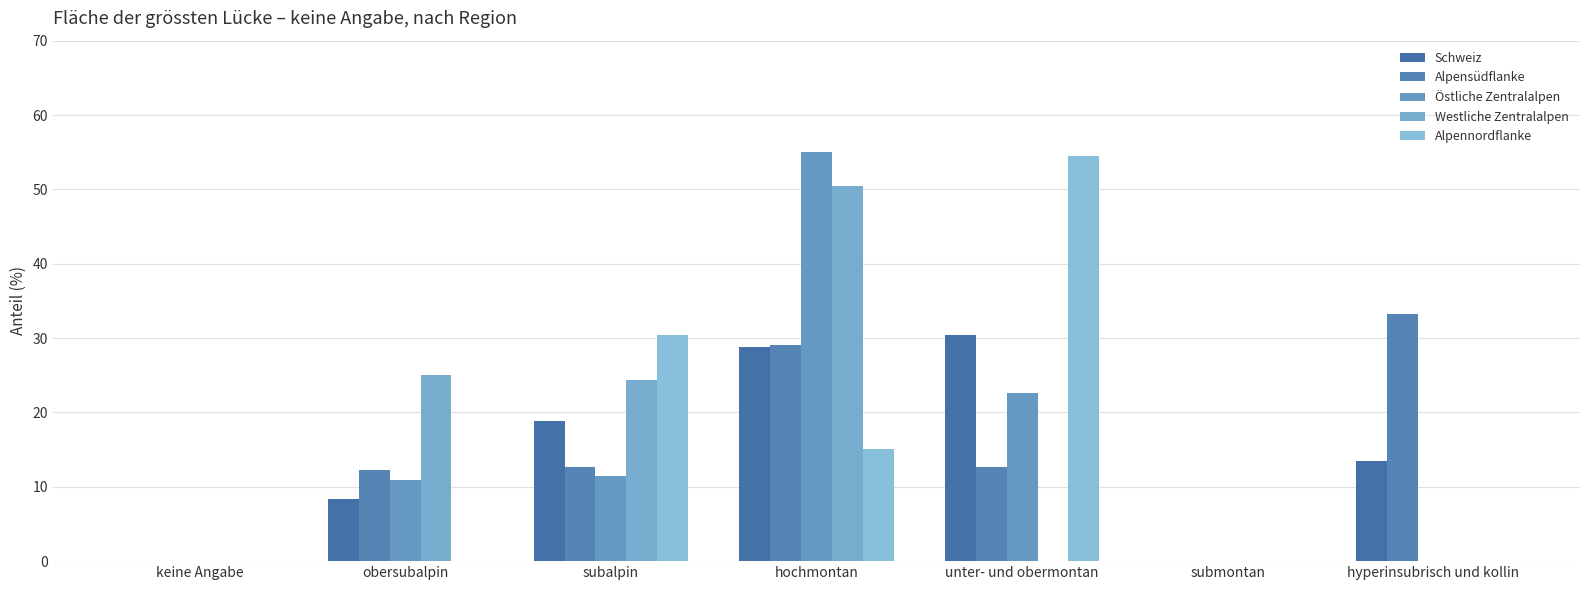

The Alpensüdflanke series shows 0.0 at submontan. True or false?

True